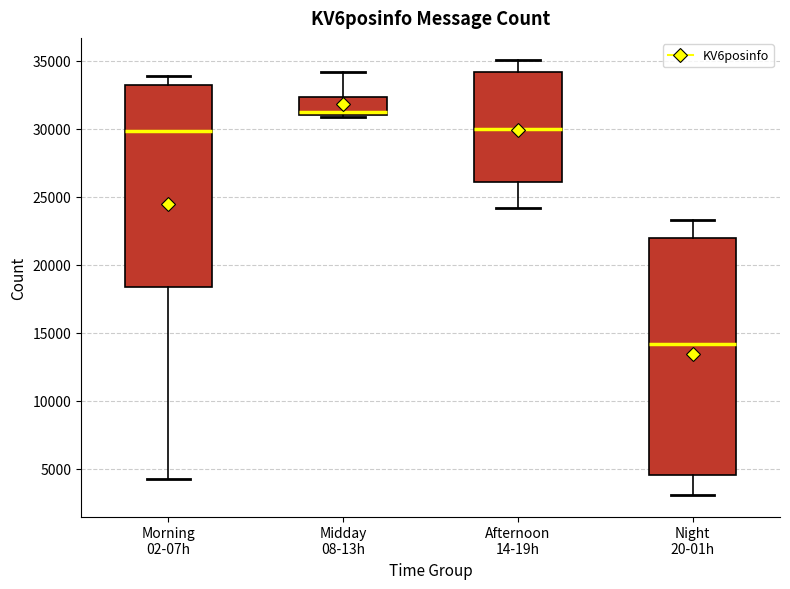

Which box has the highest median line?

Midday 08-13h